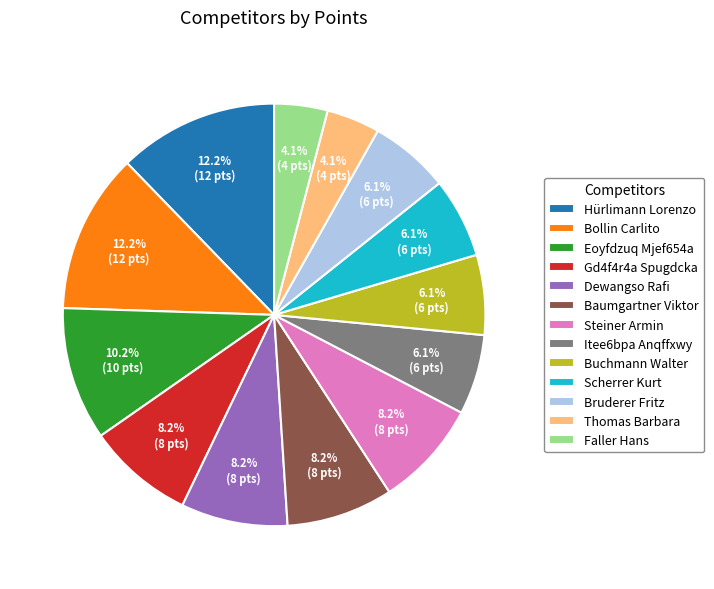

Does Dewangso Rafi account for over 50% of the chart?

No